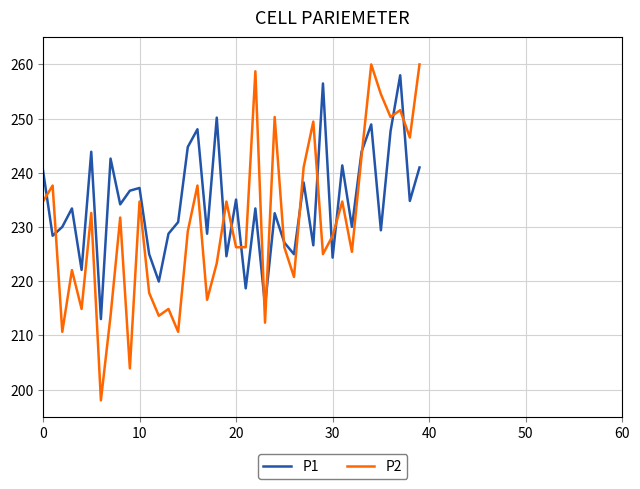

List the series in order of their overall mean, lowest first.

P2, P1